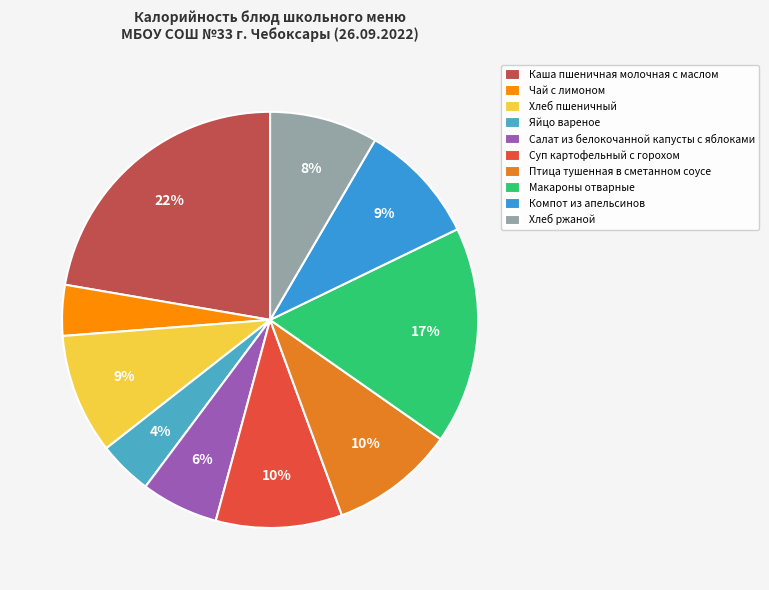

How many slices are in this pie chart?

10